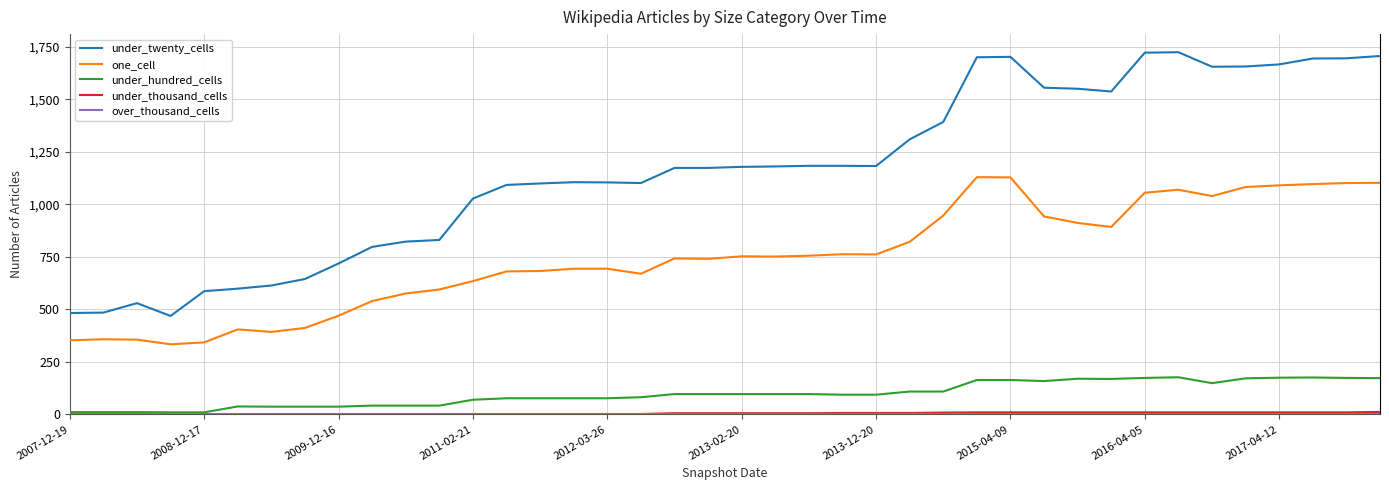

What is the maximum value for under_twenty_cells?

1725